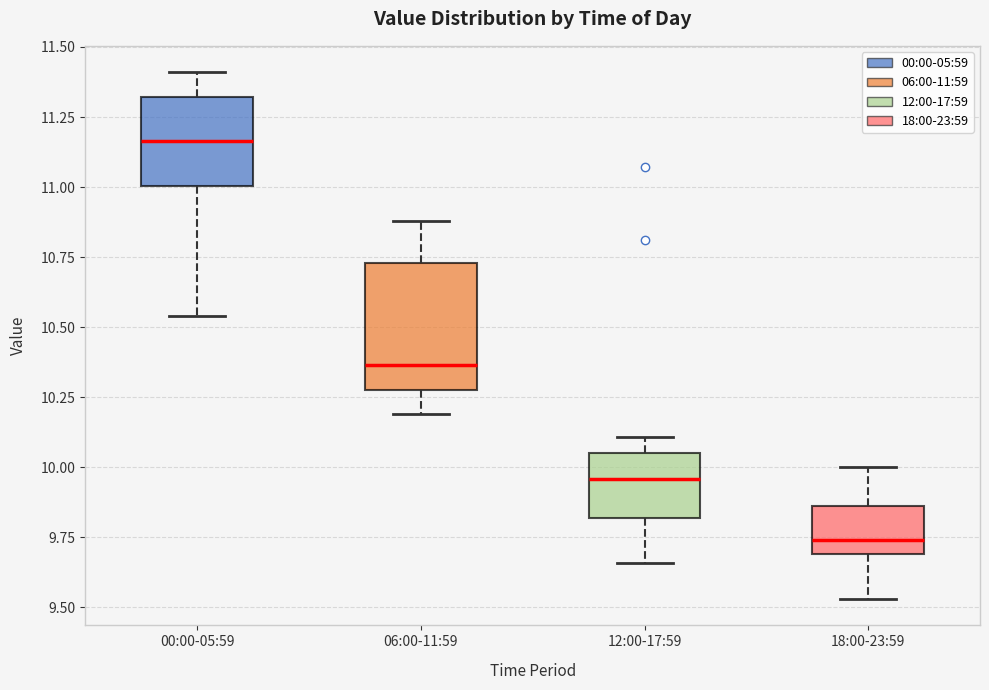

Reading left to right, transcribe this box plot: for each box, give where its median line is, the range the box spans, and where its two whiskers end, as read against the y-axis. The values are not printed on the chart, so give them approximately, as read against the axis.

00:00-05:59: median 11.15, box 11.00 to 11.30, whiskers 10.55 to 11.40
06:00-11:59: median 10.35, box 10.30 to 10.75, whiskers 10.20 to 10.90
12:00-17:59: median 9.95, box 9.80 to 10.05, whiskers 9.65 to 10.10
18:00-23:59: median 9.75, box 9.70 to 9.85, whiskers 9.55 to 10.00